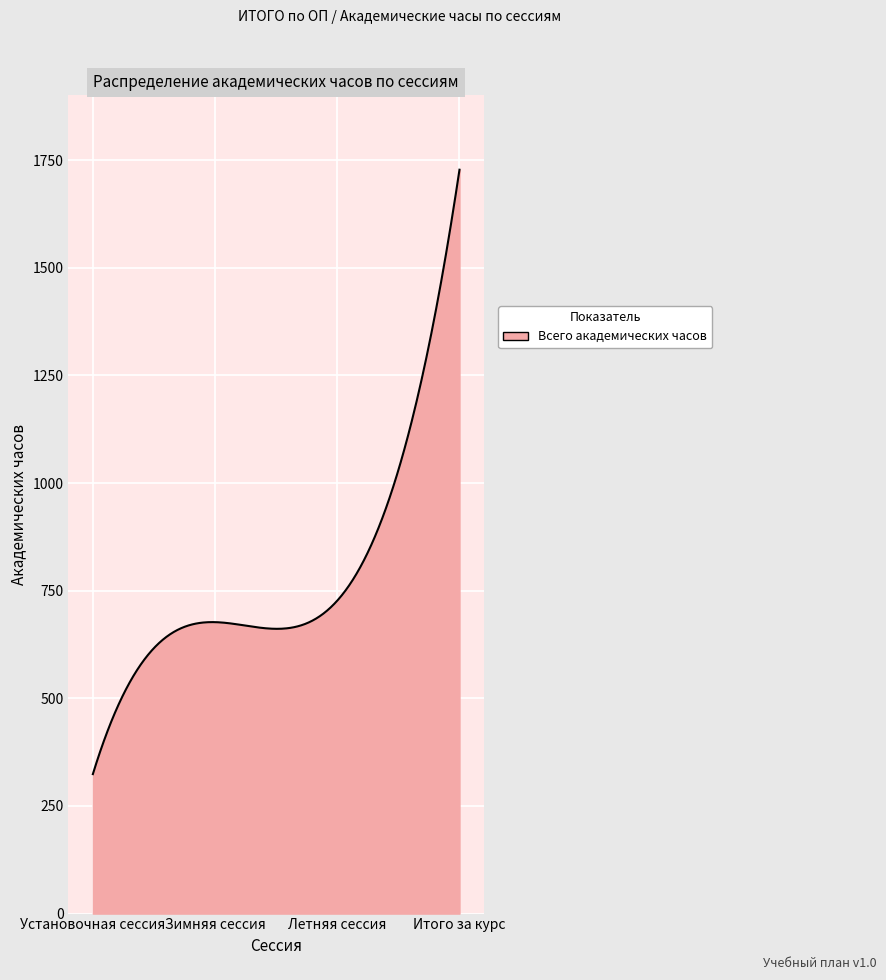

What is the minimum value shown in the chart?

324.0